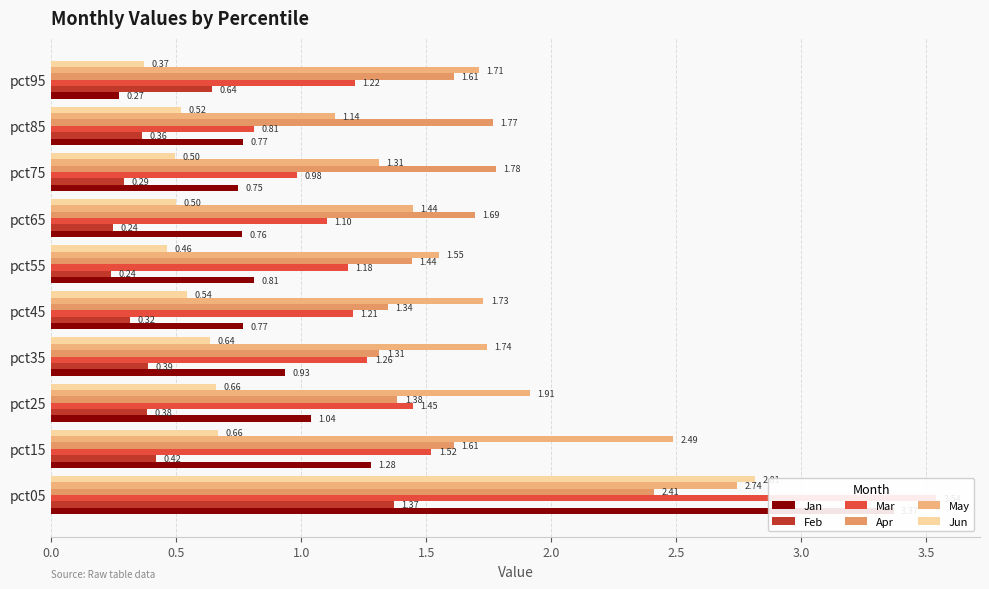

The value of Mar at pct45 is 1.7. True or false?

False